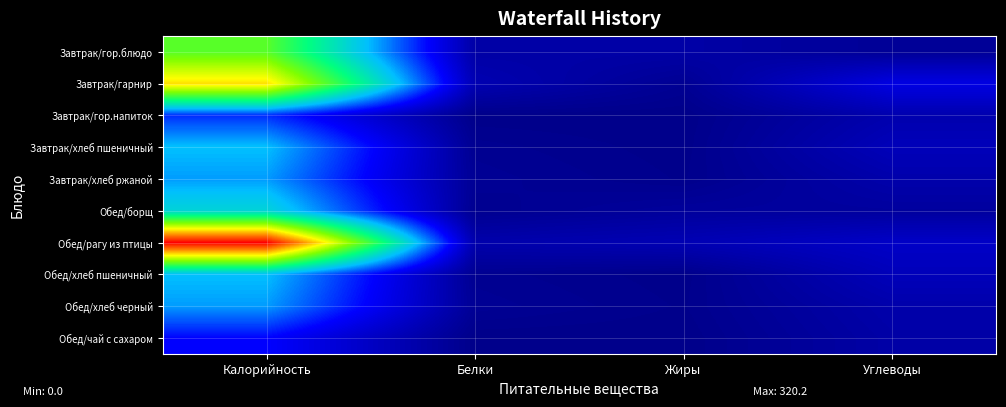

Which series changed the most between Жиры and Углеводы?

Завтрак/гарнир